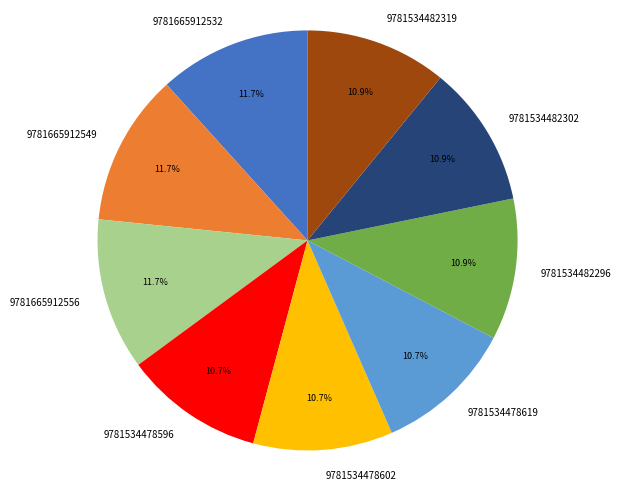

To the nearest percent, what is the difference between the largest and smallest slice percentages?

1%